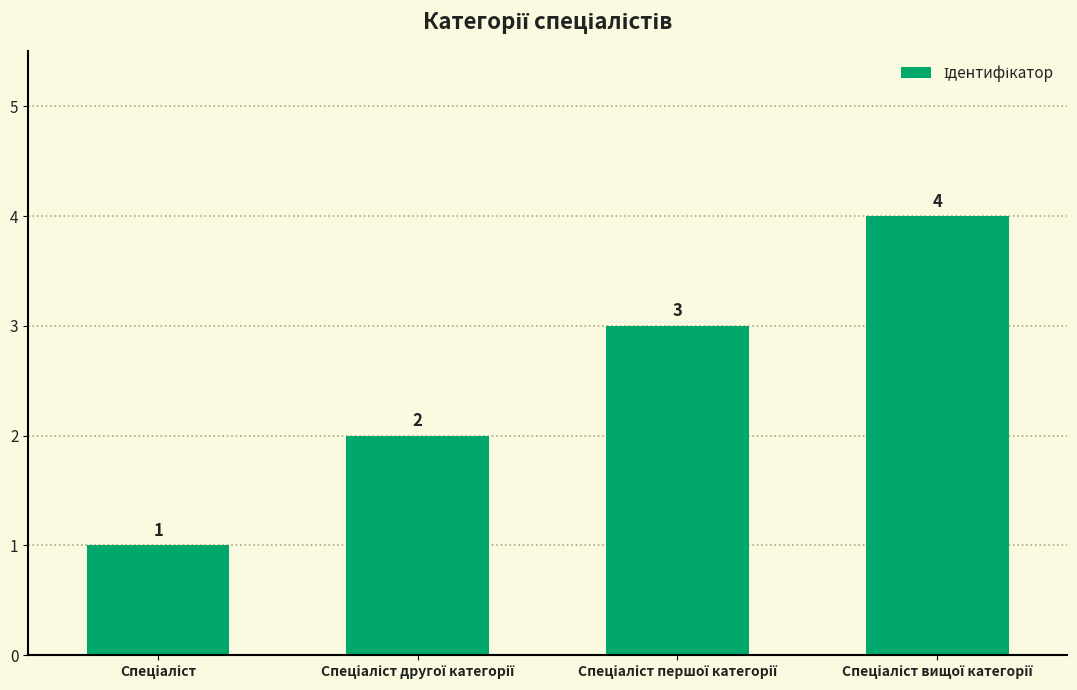

Reading left to right, what are all the values shown in this chart?

1	2	3	4